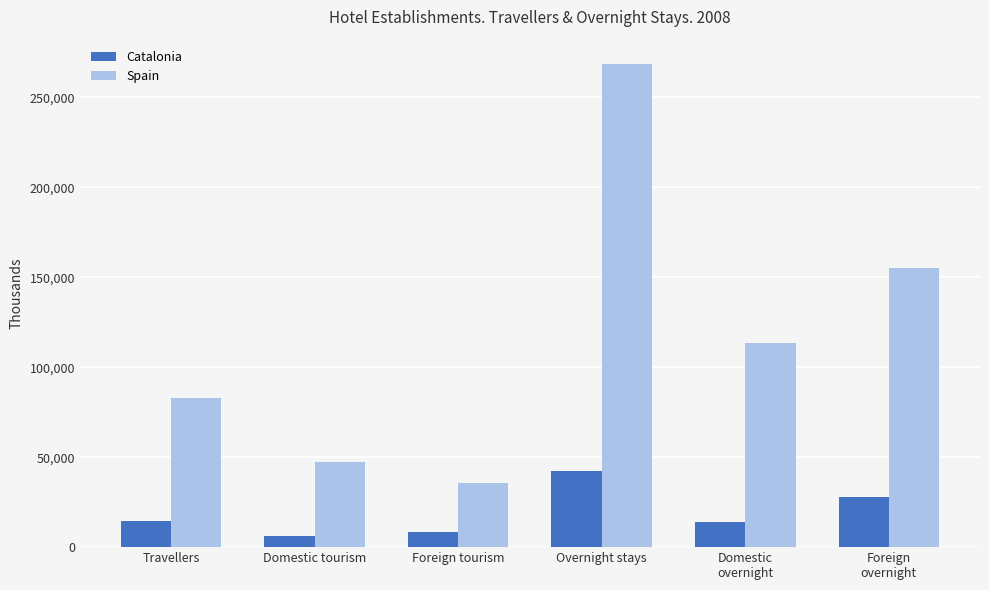

Which series has the largest range (max minus min)?

Spain